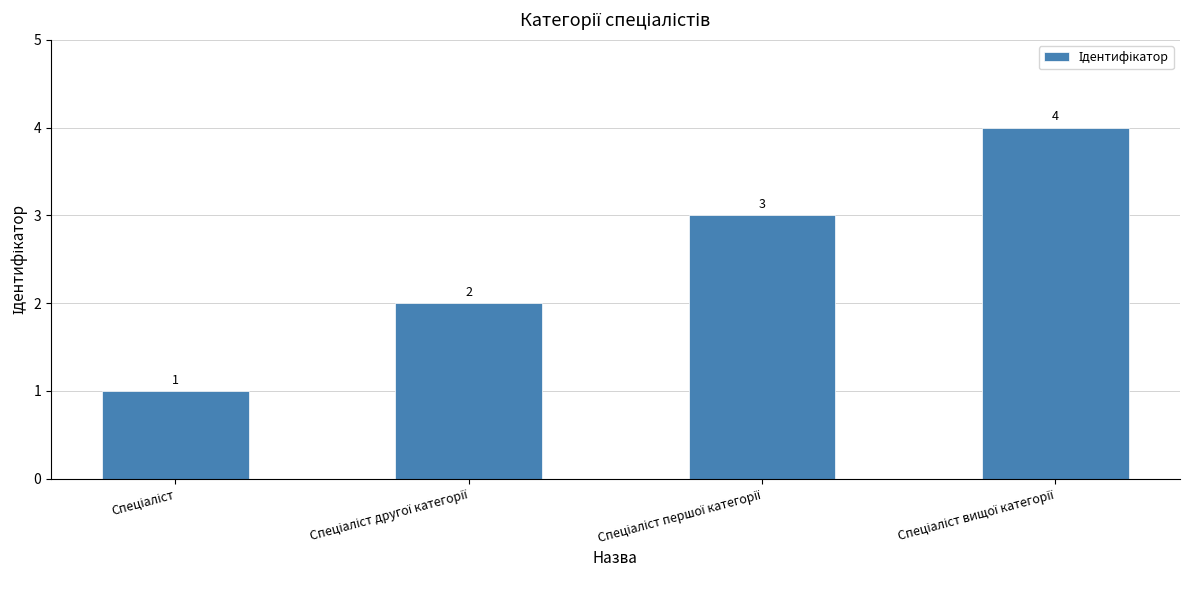

What is the difference between the maximum and minimum values?

3